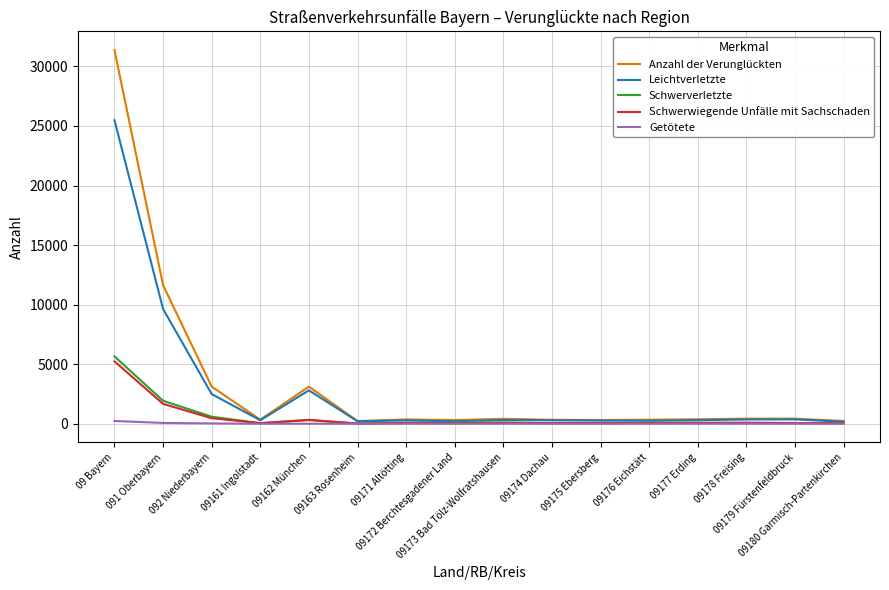

Does the chart have visible grid lines?

Yes